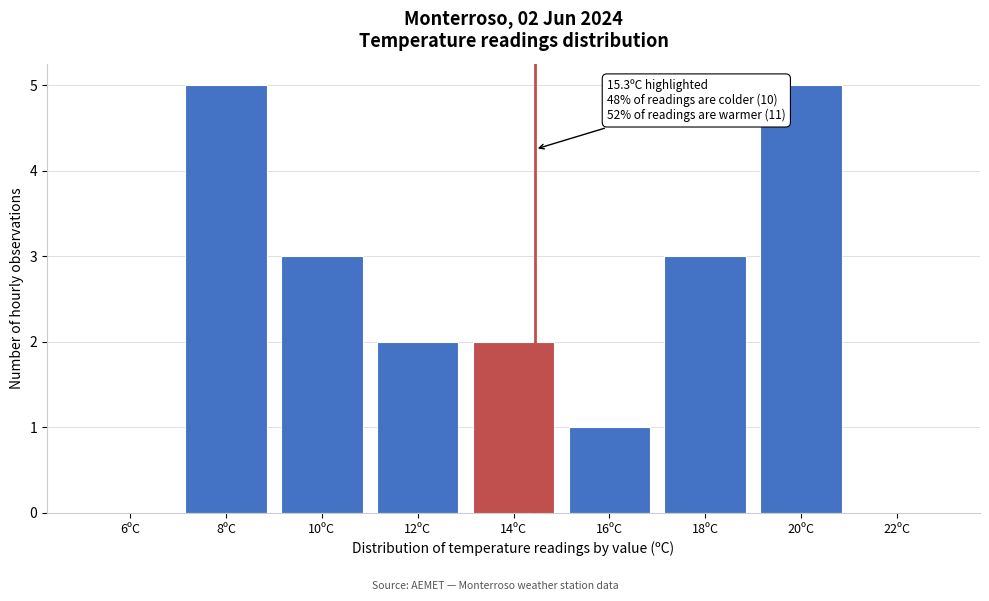

Reading left to right, what are all the values shown in this chart?

6ºC=0	8ºC=5	10ºC=3	12ºC=2	14ºC=2	16ºC=1	18ºC=3	20ºC=5	22ºC=0